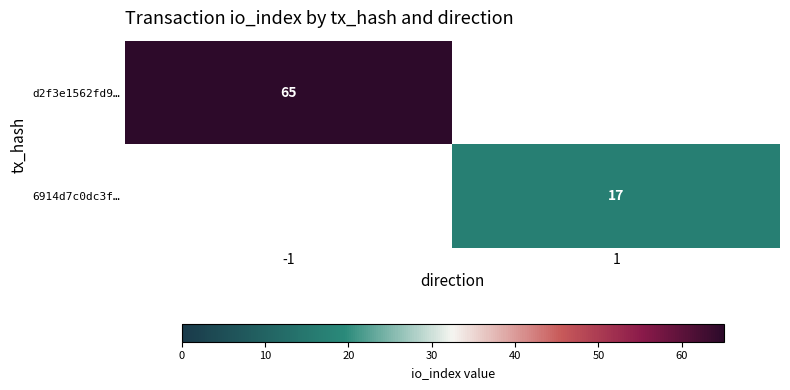

Which label corresponds to the smallest value in the chart?

1